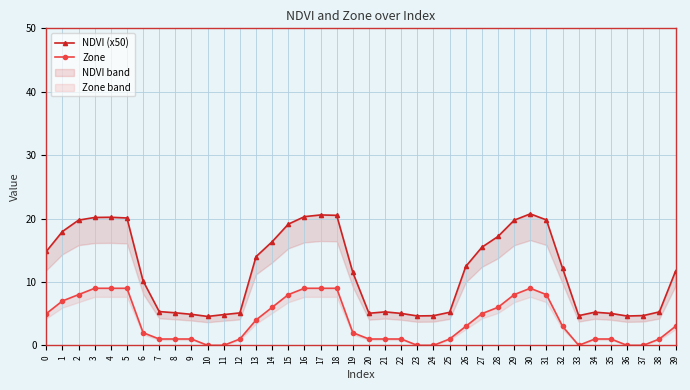

At which label is NDVI (x50) closest to 12?

32